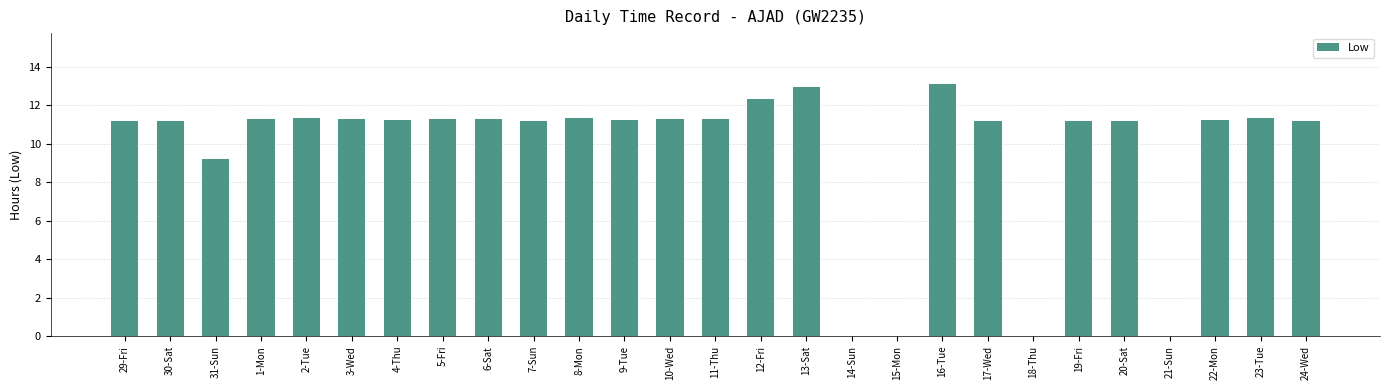

What is the ratio of the value at 30-Sat to the value at 11-Thu?

1.0